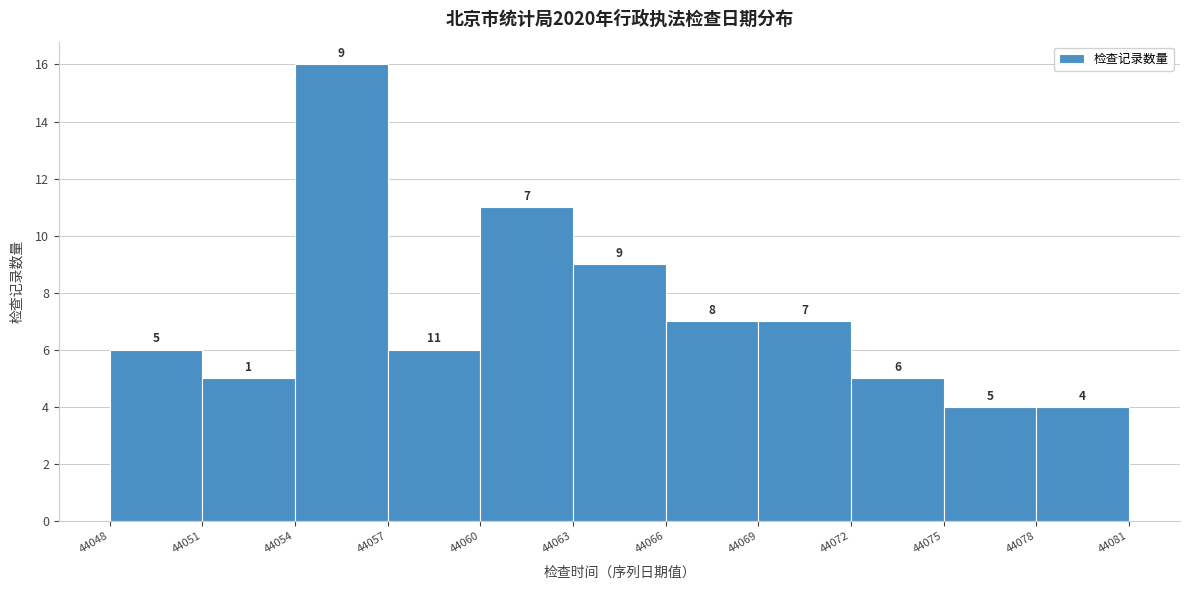

Over which range of the x-axis is the bar tallest?

44054 to 44057